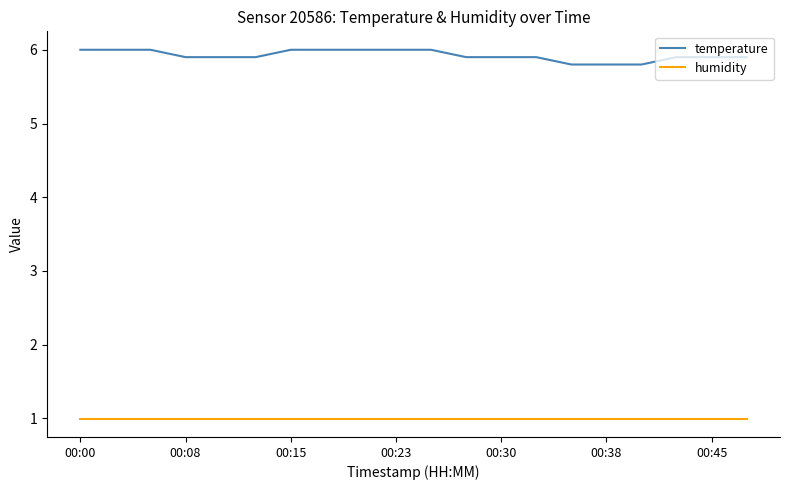

Does the chart have visible grid lines?

No